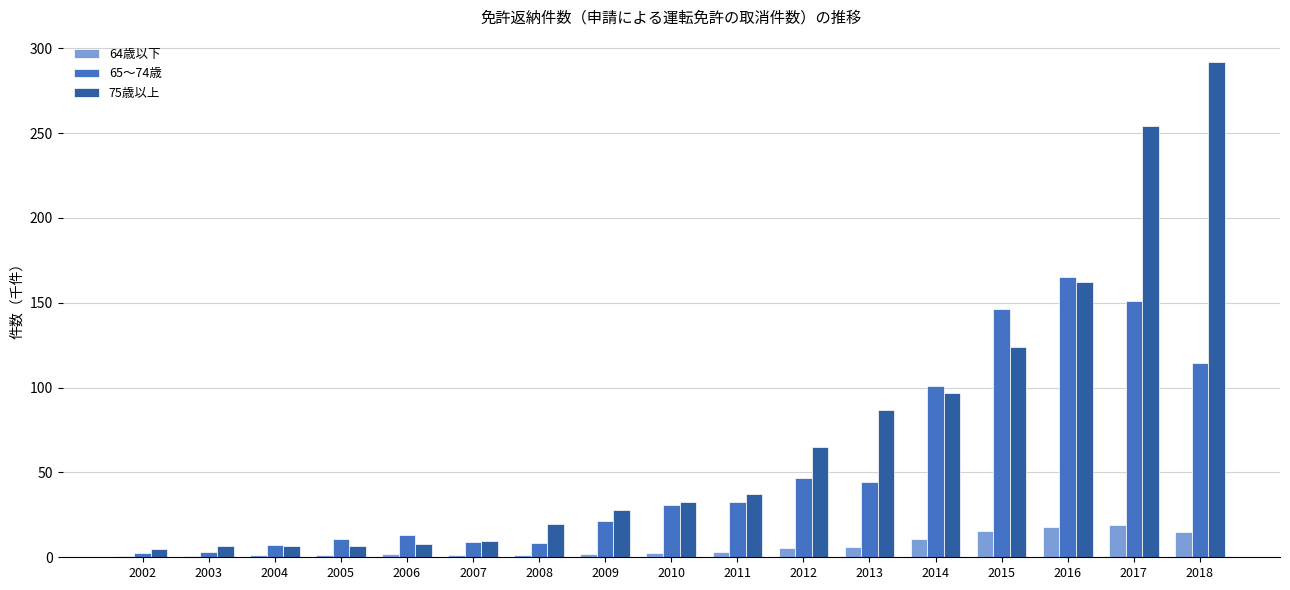

What is the sum of all 64歳以下 values?

105.5